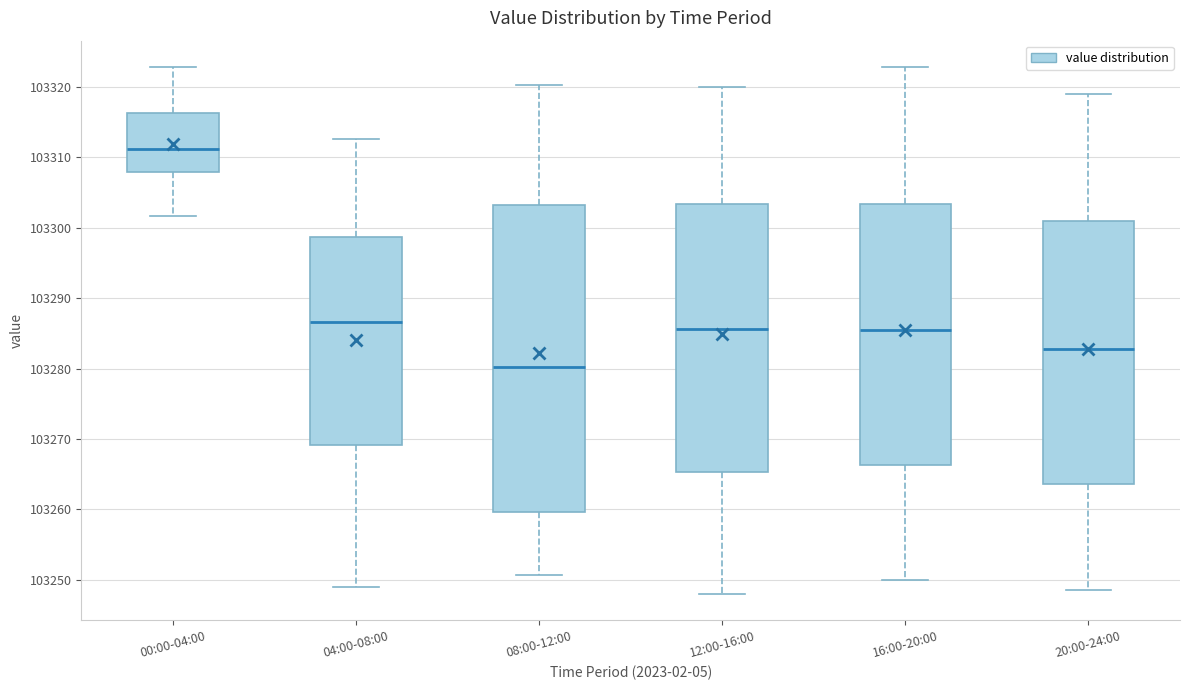

Reading left to right, read every box against the y-axis: the position of its median line, the range the box covers, and the ends of its whiskers. The values are not printed on the chart, so give them approximately, as read against the axis.

00:00-04:00: median 103311, box 103308 to 103316, whiskers 103302 to 103323
04:00-08:00: median 103287, box 103269 to 103299, whiskers 103249 to 103313
08:00-12:00: median 103280, box 103260 to 103303, whiskers 103251 to 103320
12:00-16:00: median 103286, box 103265 to 103303, whiskers 103248 to 103320
16:00-20:00: median 103286, box 103266 to 103303, whiskers 103250 to 103323
20:00-24:00: median 103283, box 103264 to 103301, whiskers 103249 to 103319